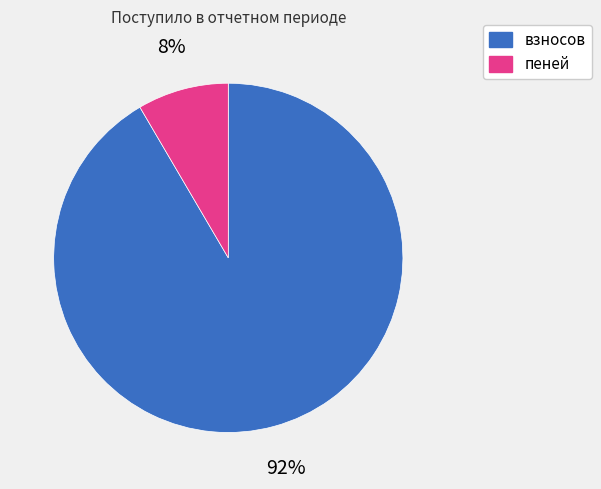

Is the sum of взносов and пеней greater than half?

Yes